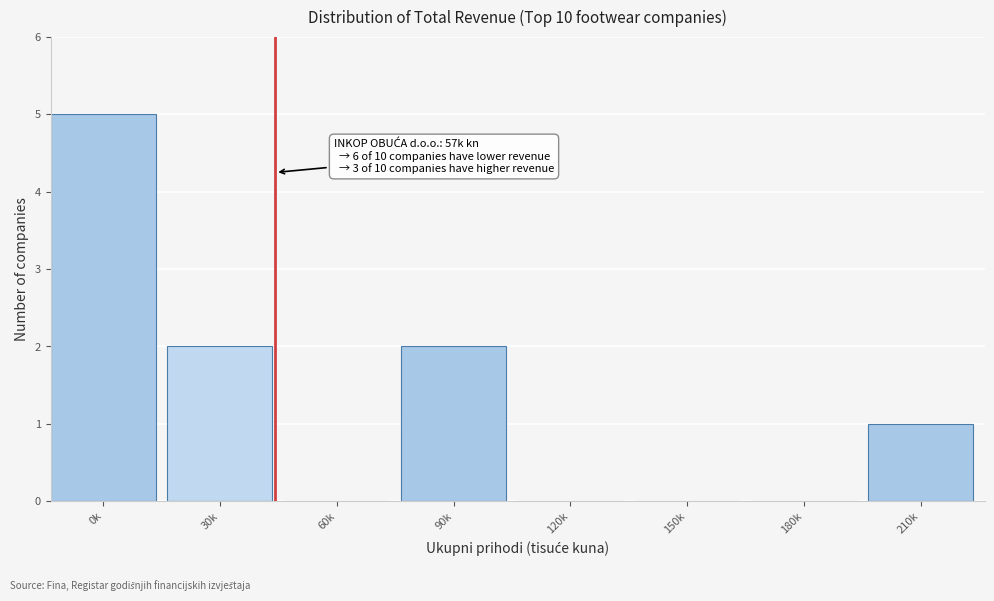

Reading right to left, list all the values displayed in this chart.

210k=1	180k=0	150k=0	120k=0	90k=2	60k=0	30k=2	0k=5